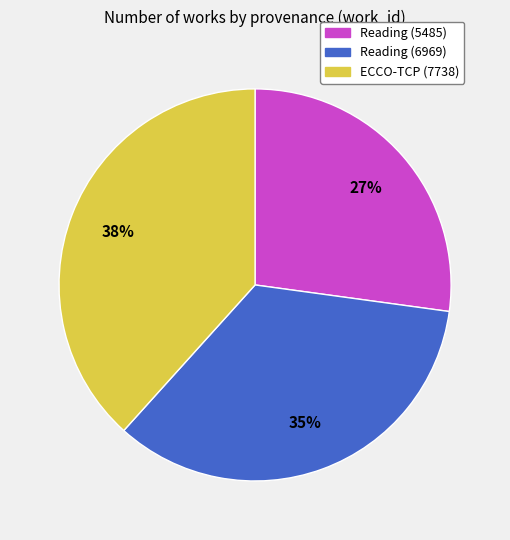

How many slices are in this pie chart?

3